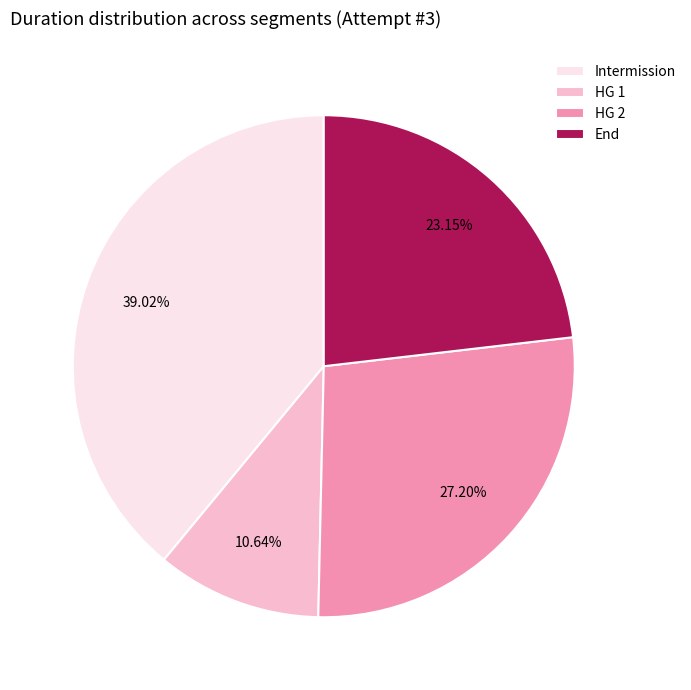

To the nearest percent, what portion does Intermission represent?

39%